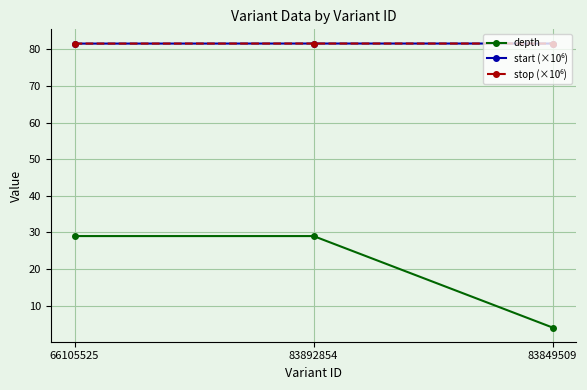

True or false: depth has a value of 46.8 at 83892854.

False